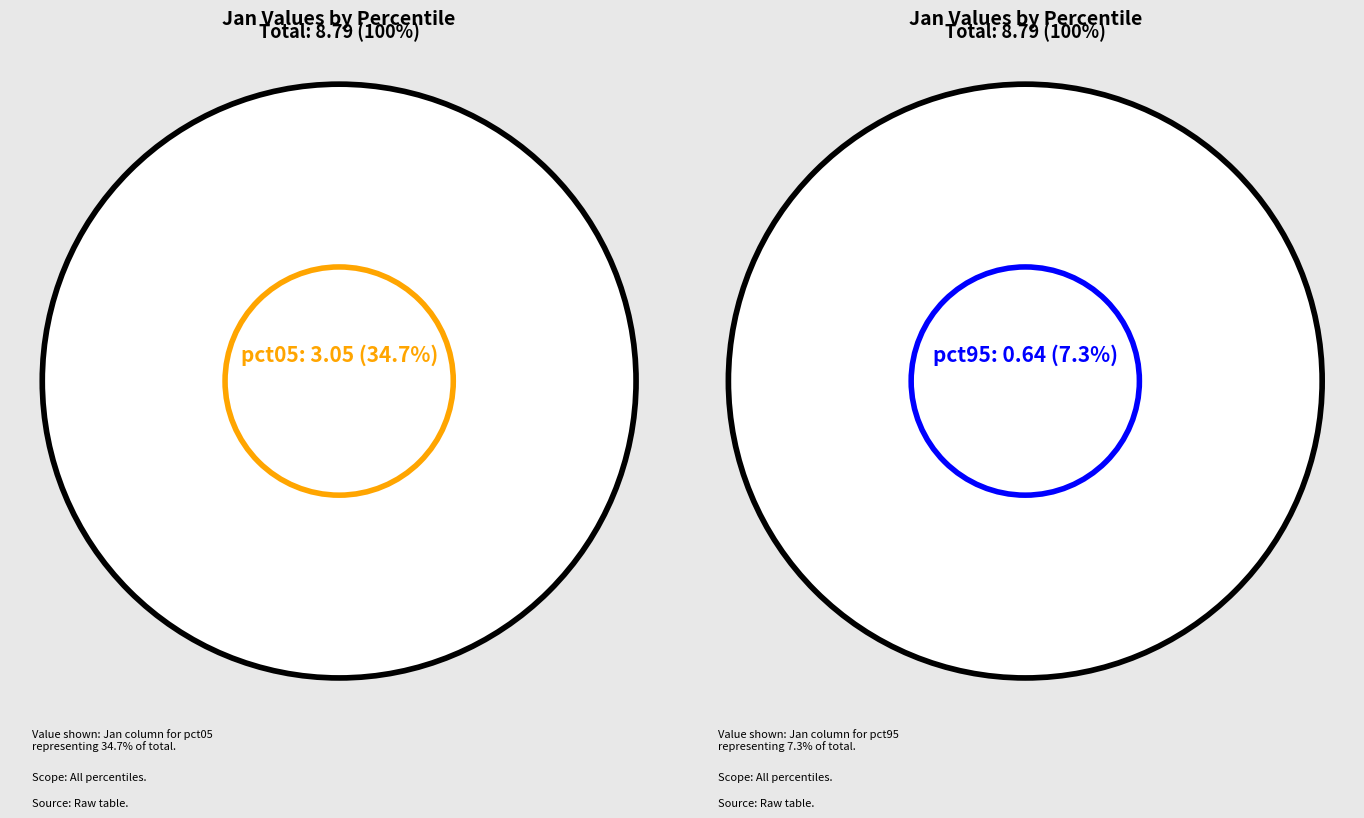

What is the largest slice in the pie chart?

pct05